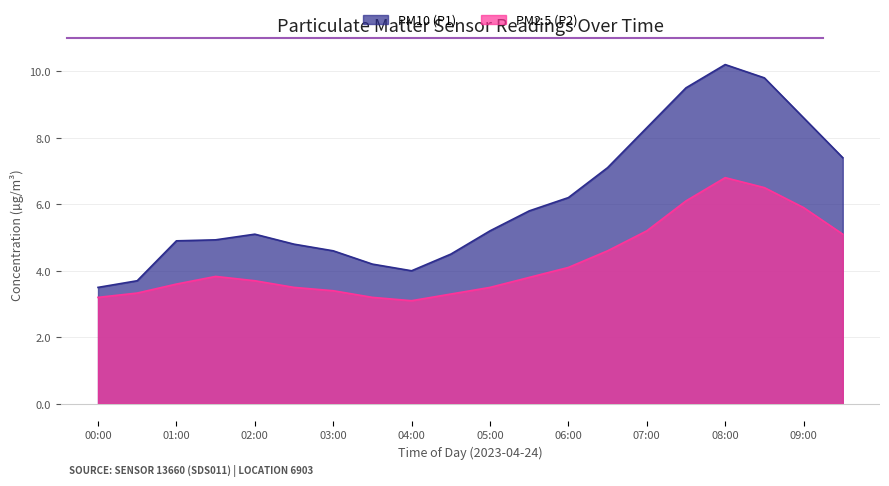

Reading left to right, list all the values displayed in this chart.

PM10 (P1): 3.5	3.7	4.9	4.9	5.1	4.8	4.6	4.2	4.0	4.5	5.2	5.8	6.2	7.1	8.3	9.5	10.2	9.8	8.6	7.4
PM2.5 (P2): 3.2	3.3	3.6	3.8	3.7	3.5	3.4	3.2	3.1	3.3	3.5	3.8	4.1	4.6	5.2	6.1	6.8	6.5	5.9	5.1